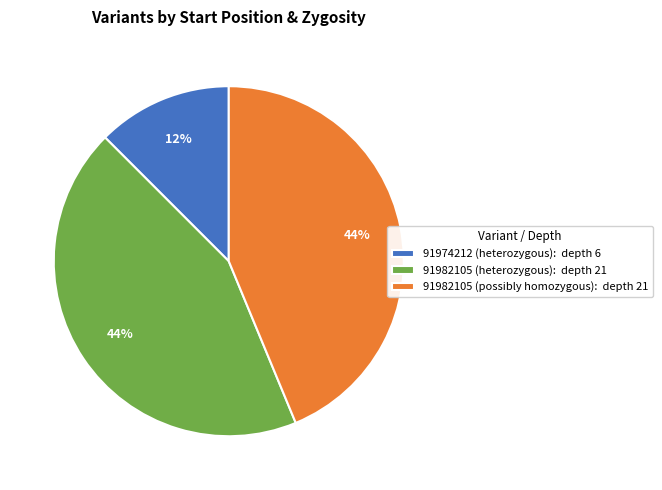

To the nearest percent, what portion does 91982105 (heterozygous): depth 21 represent?

44%